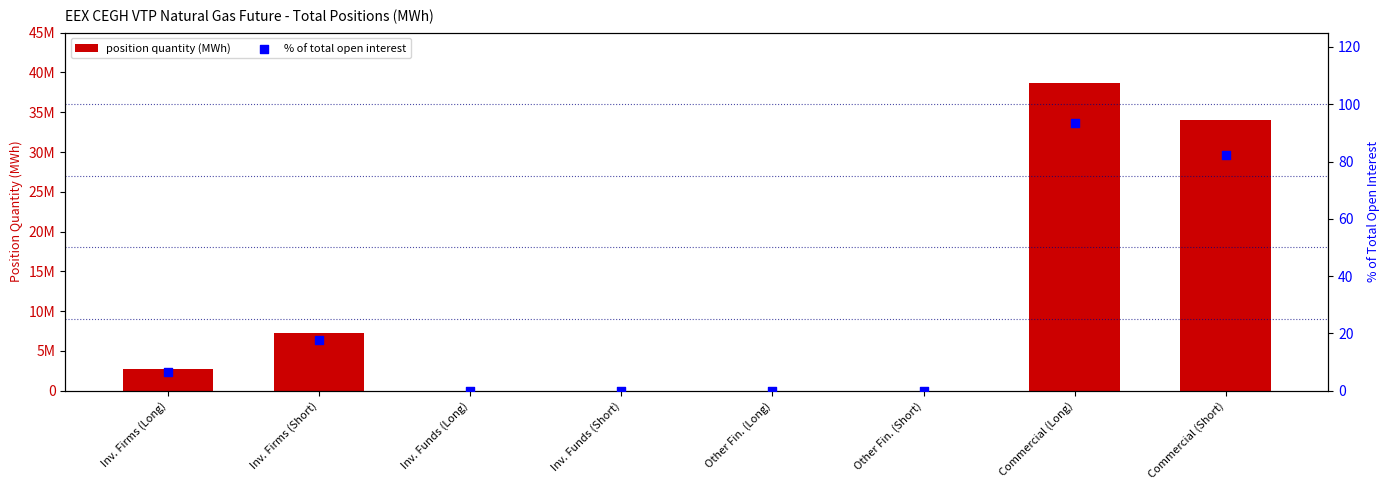

Is the value of % of total open interest at Other Fin. (Long) greater than the value of position quantity (MWh) at Other Fin. (Short)?

No